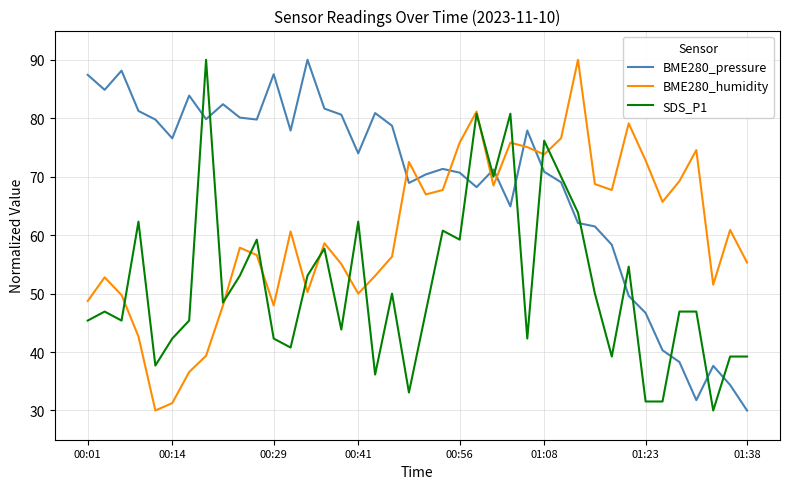

Which series has the largest total across all categories?

BME280_pressure